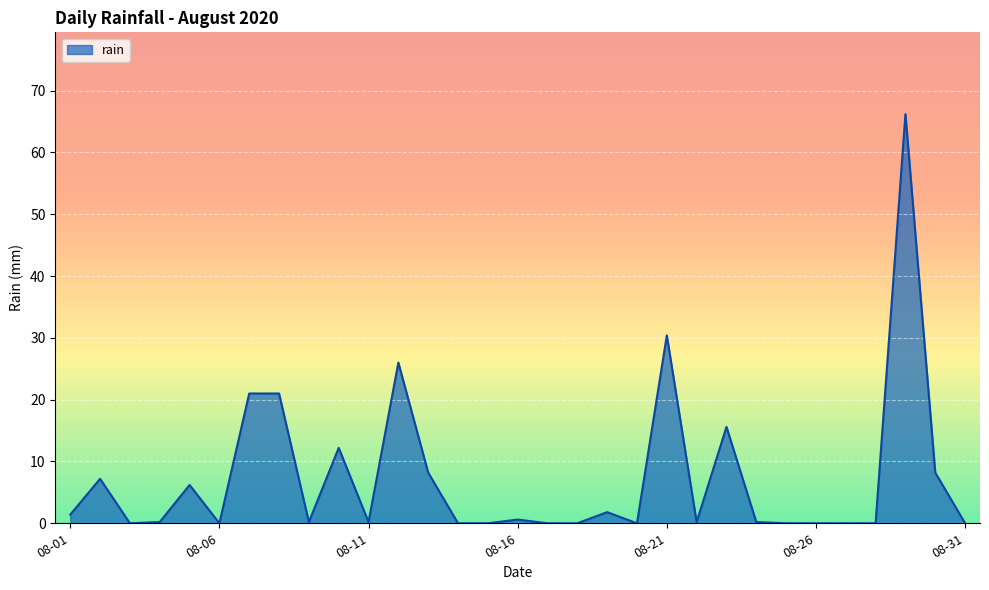

What is the difference between the maximum and minimum values?

66.2